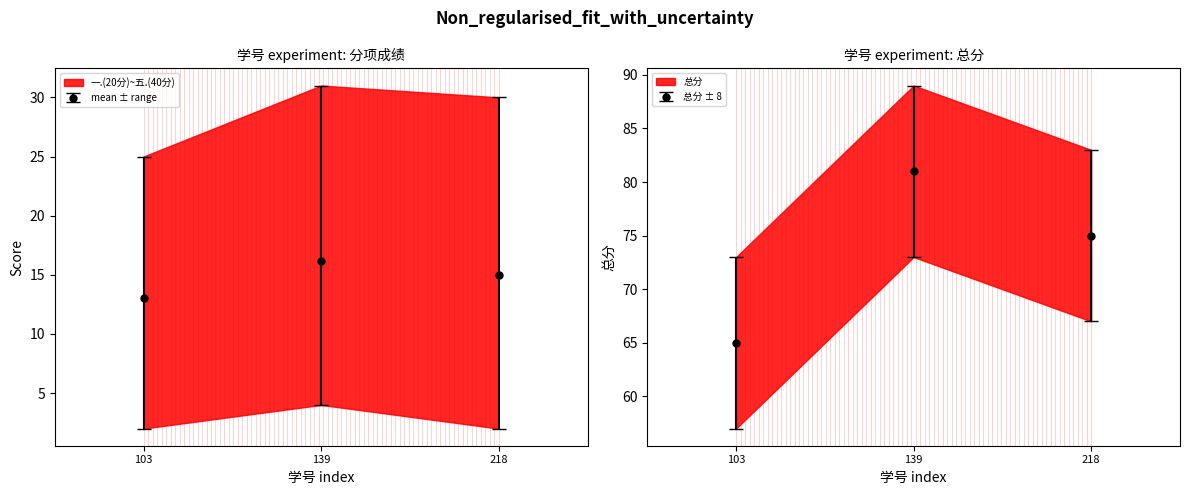

The 总分 series shows 128 at 139. True or false?

False